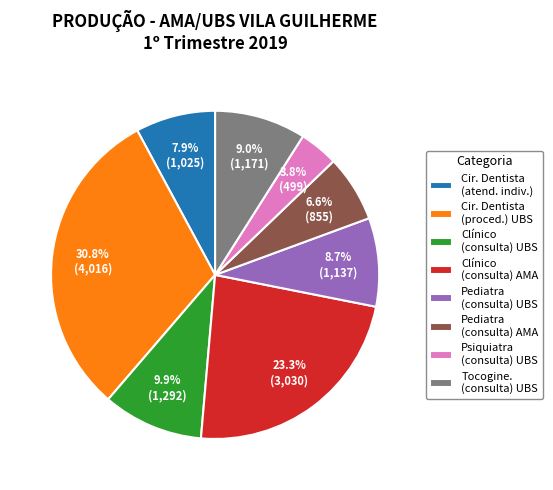

Is there a majority slice in this chart?

No